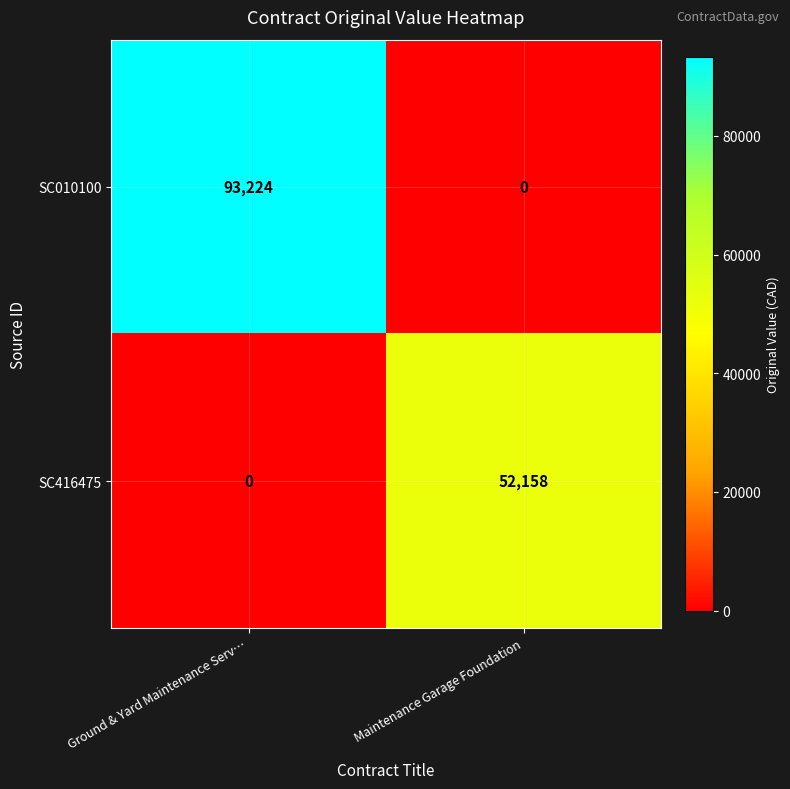

True or false: SC010100 has a value of 0 at Maintenance Garage Foundation.

True